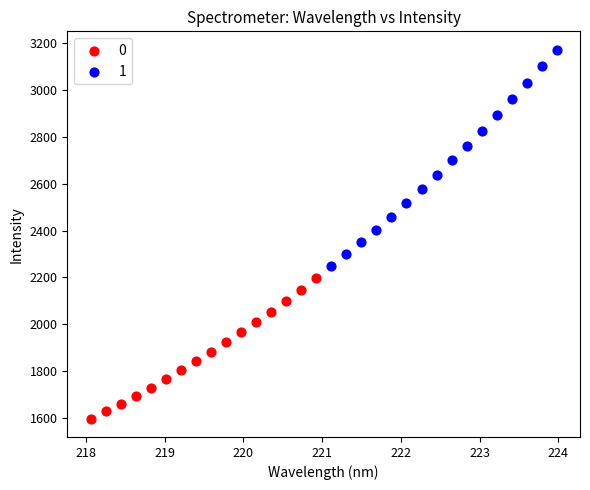

Which series contains the lowest Y value?

0